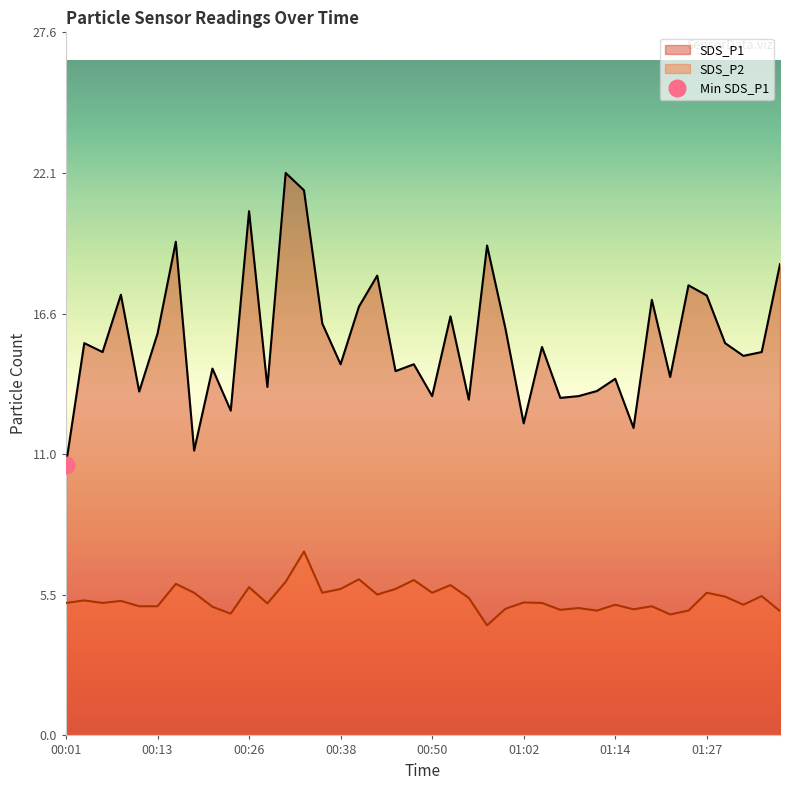

At which label does SDS_P1 first exceed 15?

00:03